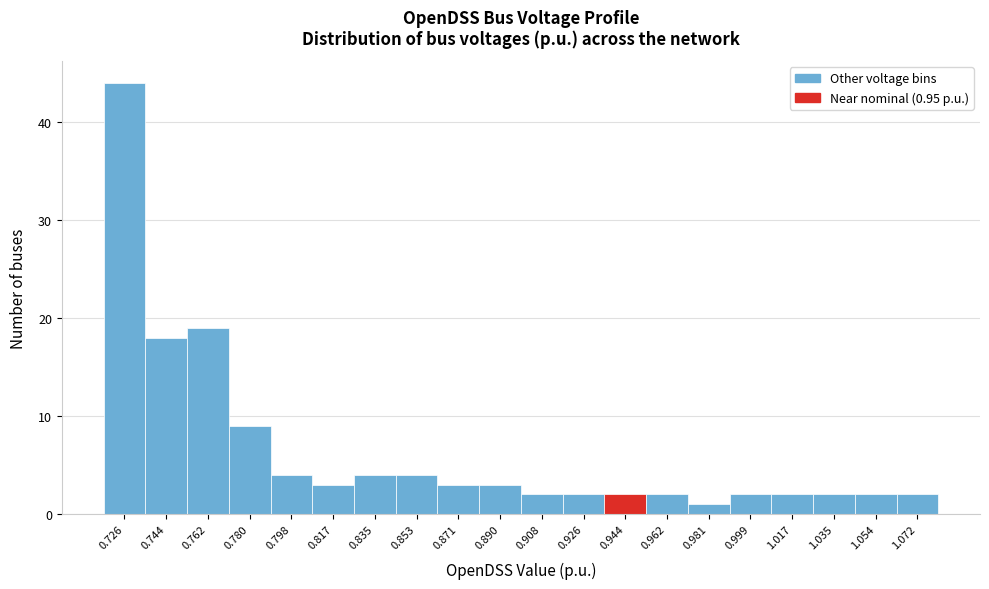

Reading left to right, extract all data points from this chart.

44	18	19	9	4	3	4	4	3	3	2	2	2	2	1	2	2	2	2	2